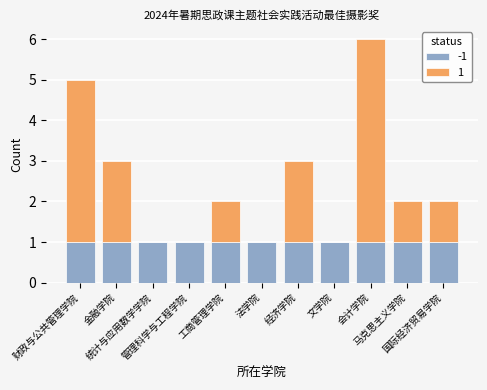

Count the number of data series in this chart.

2